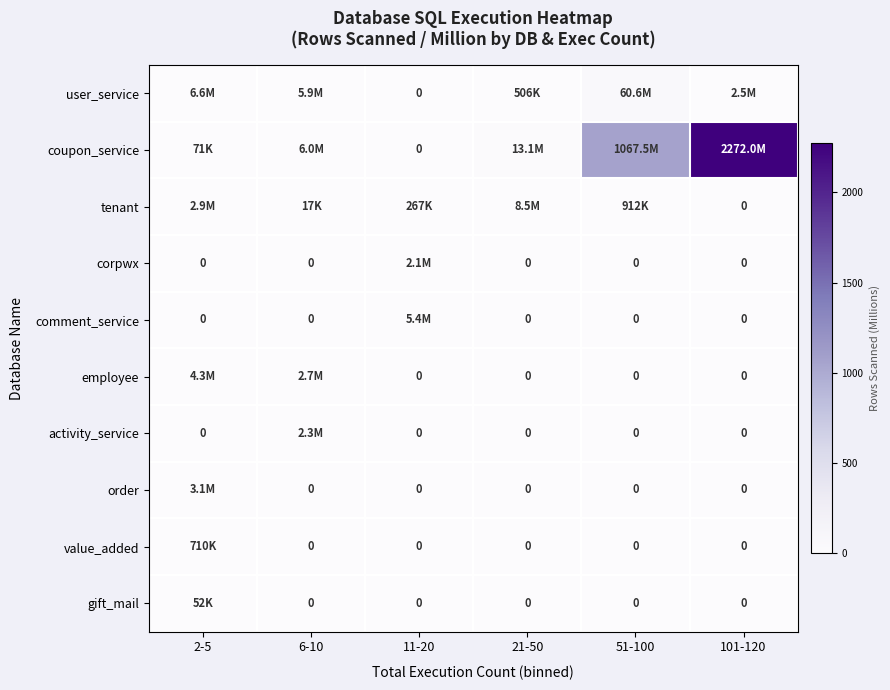

What is the maximum value shown in the chart?

2272.0